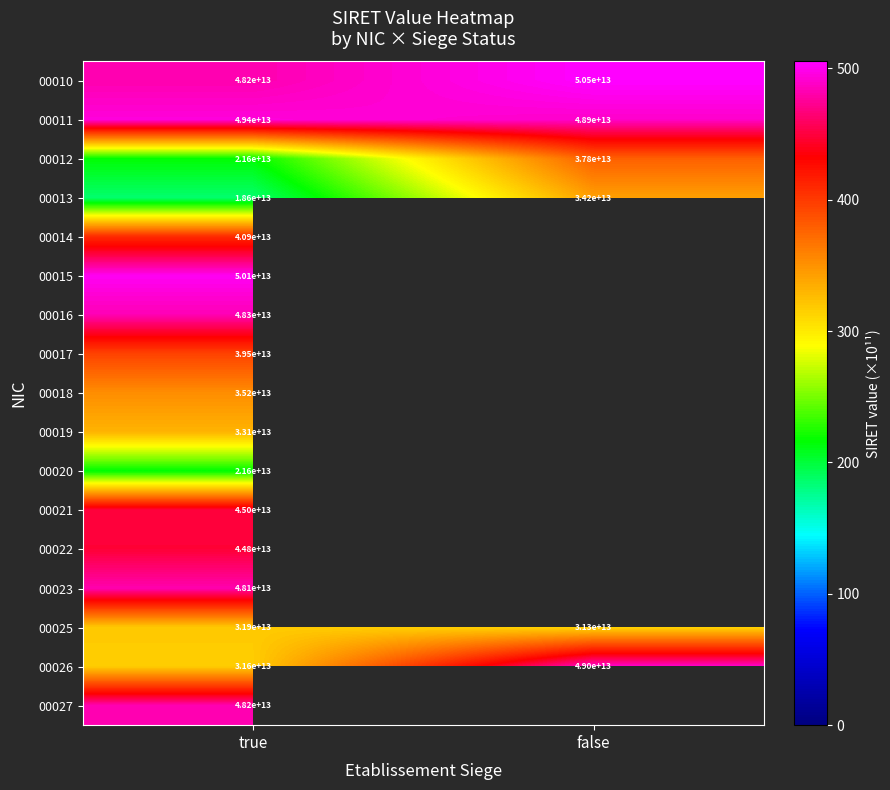

The 00020 series shows 342.5 at true. True or false?

False